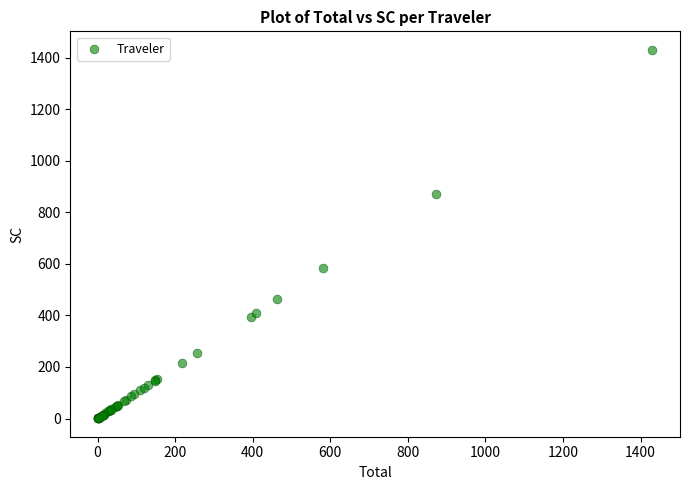

What Y value in the scatter plot is closest to 715?

582.4